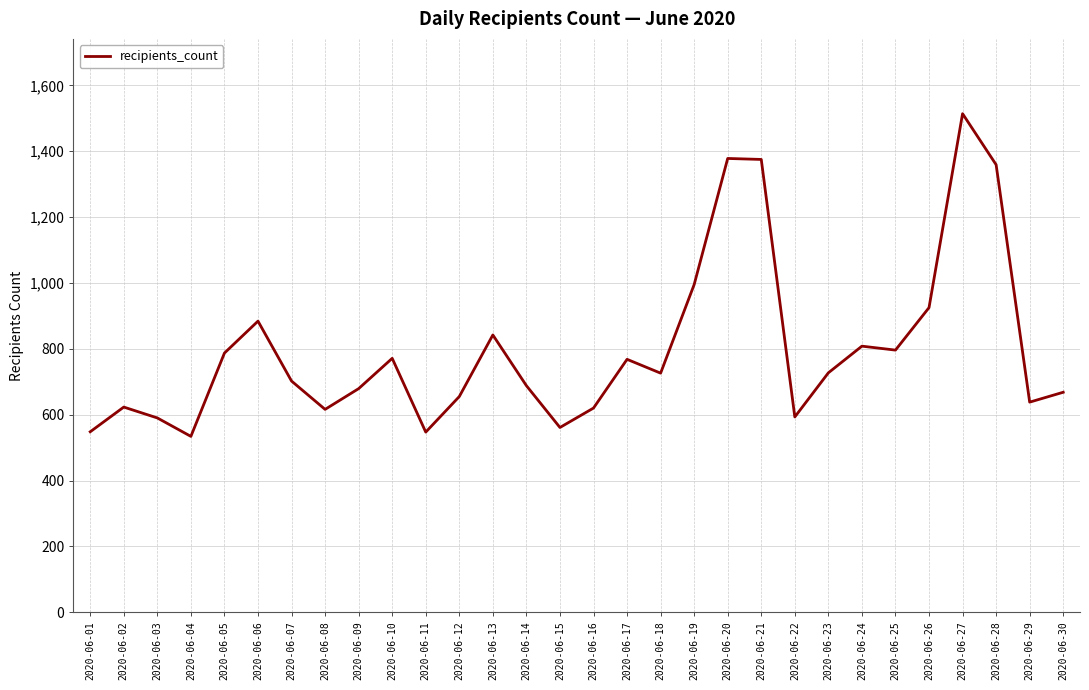

Is it true that the value at 2020-06-28 is 1359?

True